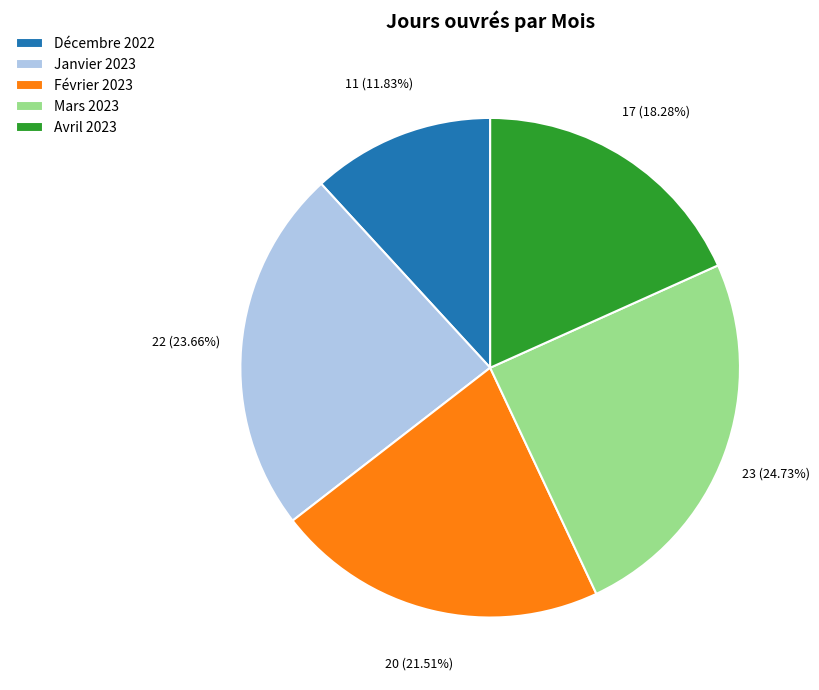

To the nearest percent, what is the difference between the largest and smallest slice percentages?

13%